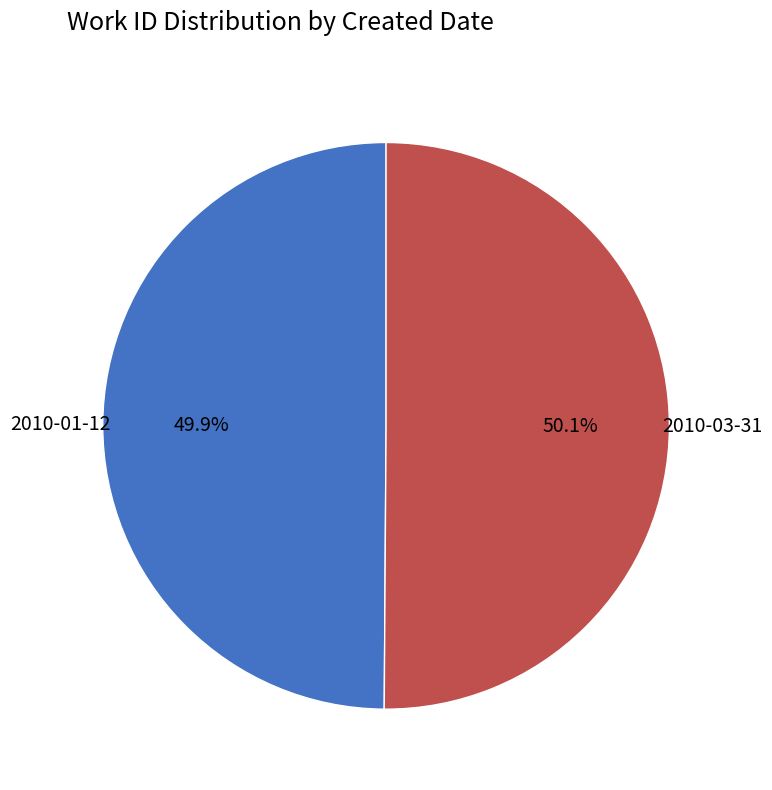

Approximately how many times larger is the value at 2010-03-31 compared to 2010-01-12?

1.0